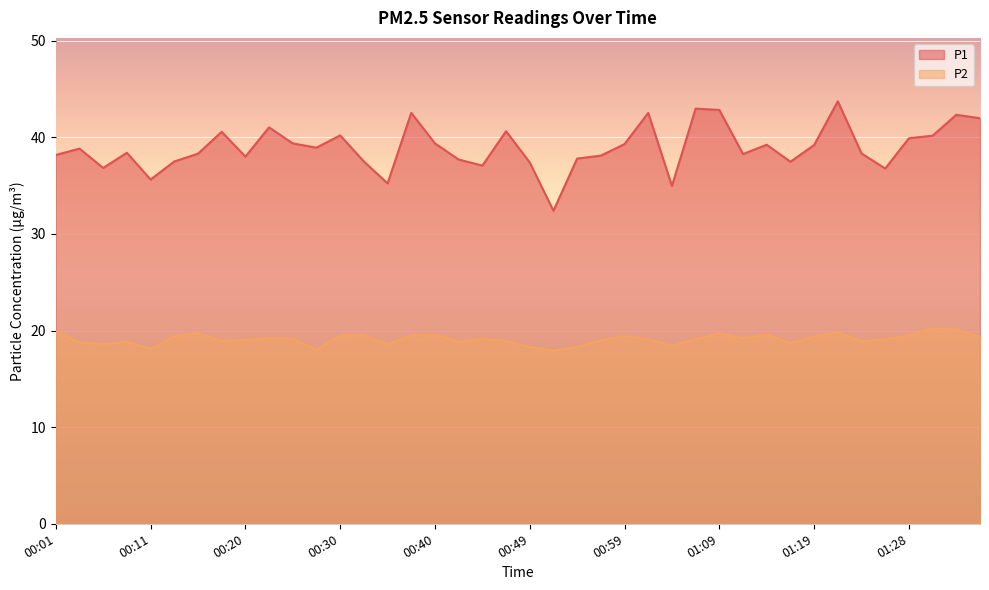

Between 00:25 and 00:54, which series saw the biggest shift?

P1